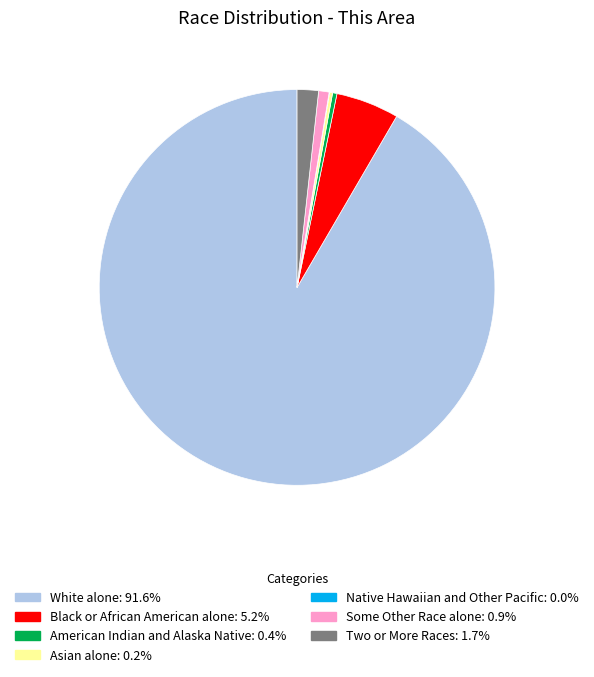

Does White alone represent more than half of the total?

Yes